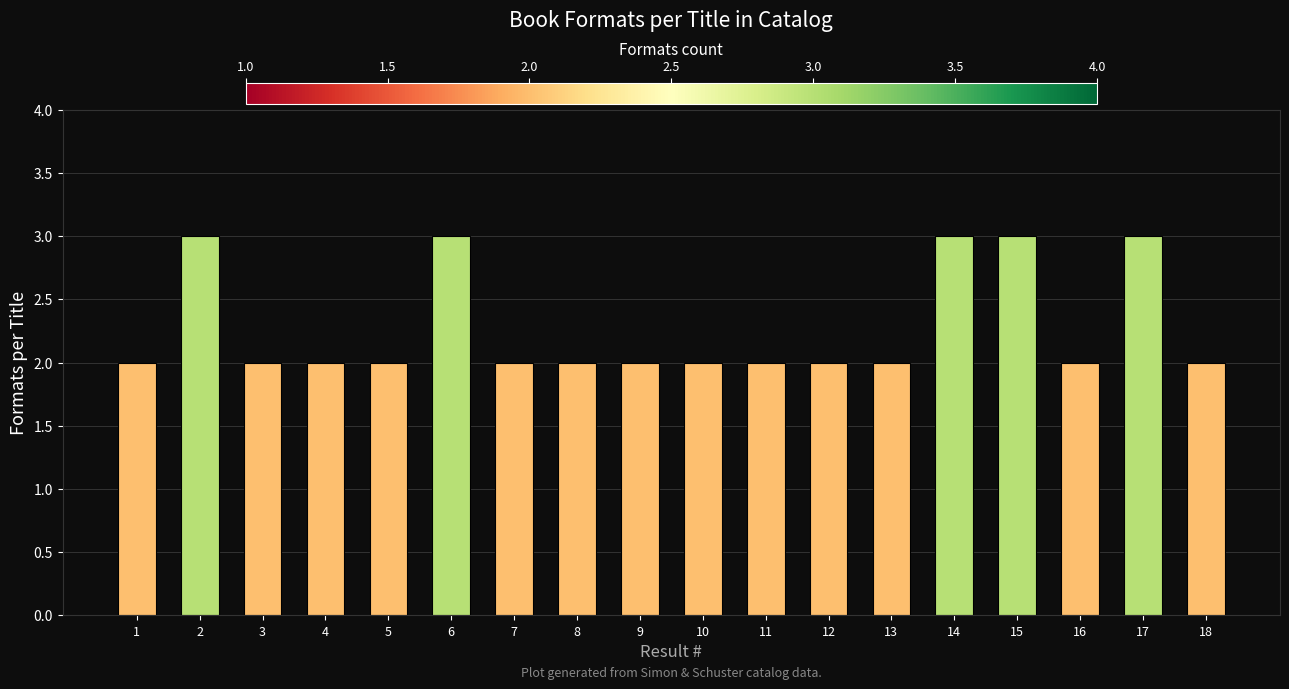

Reading left to right, what are all the values shown in this chart?

1=2	2=3	3=2	4=2	5=2	6=3	7=2	8=2	9=2	10=2	11=2	12=2	13=2	14=3	15=3	16=2	17=3	18=2